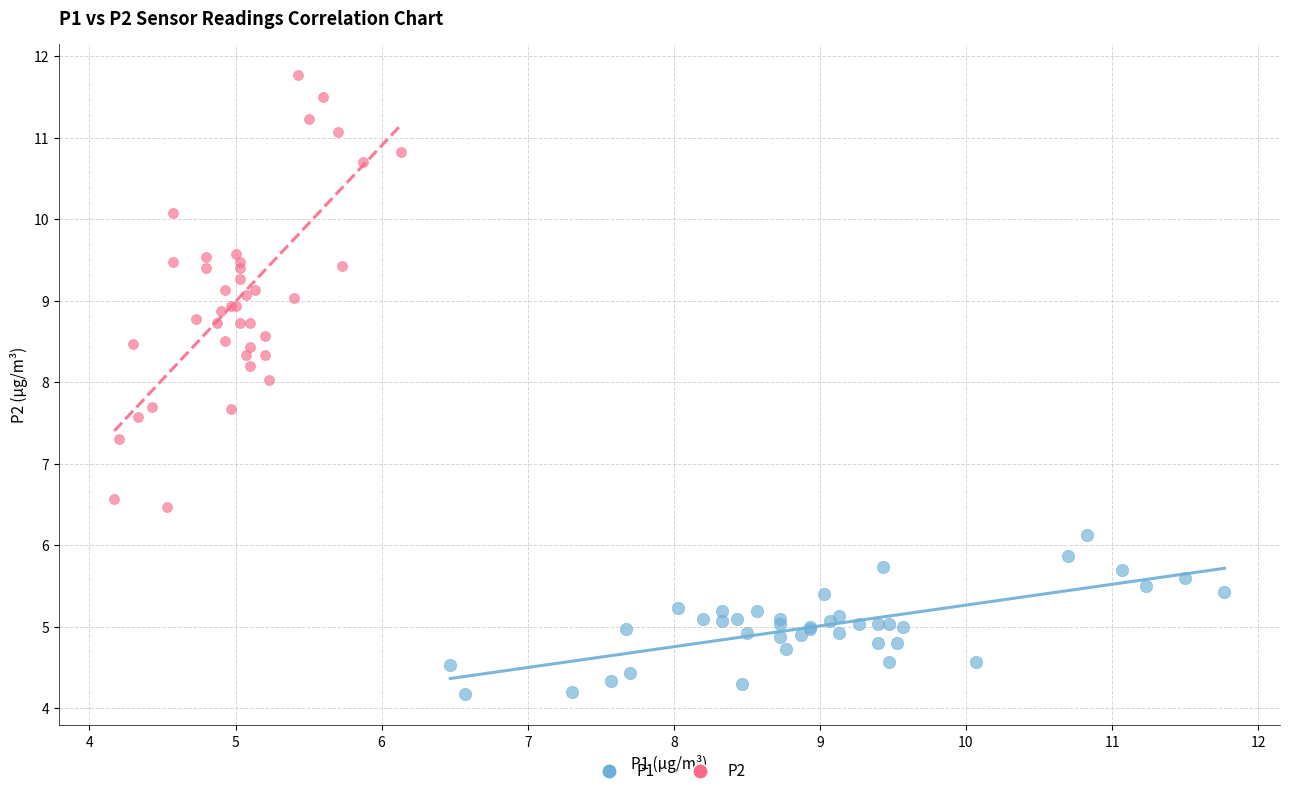

Which series reaches the minimum Y coordinate?

P1